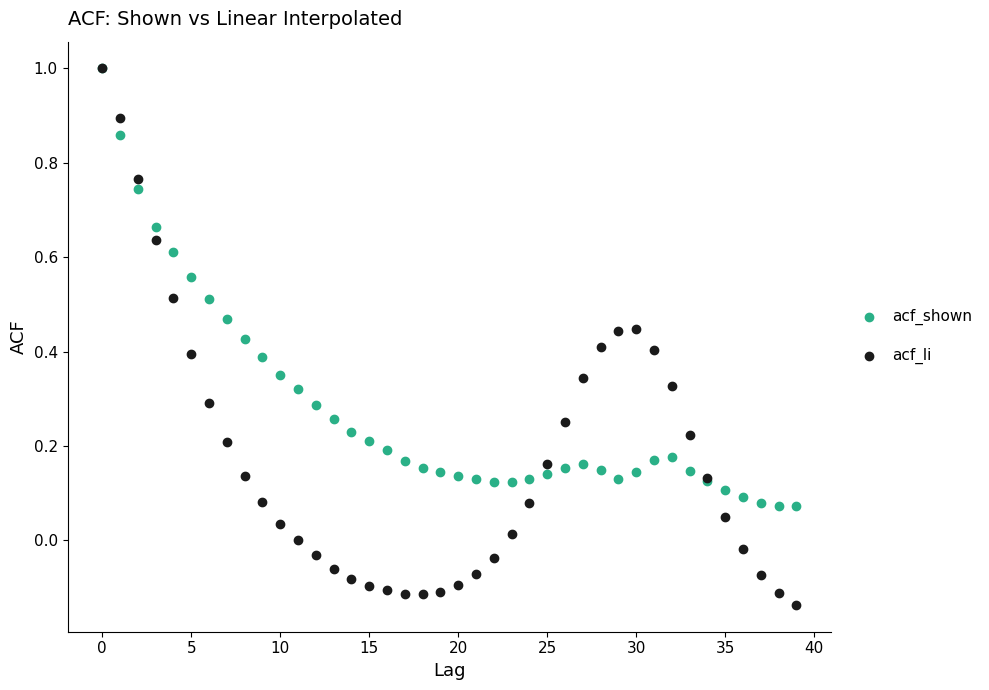

What are all the series names shown in the legend?

acf_shown, acf_li